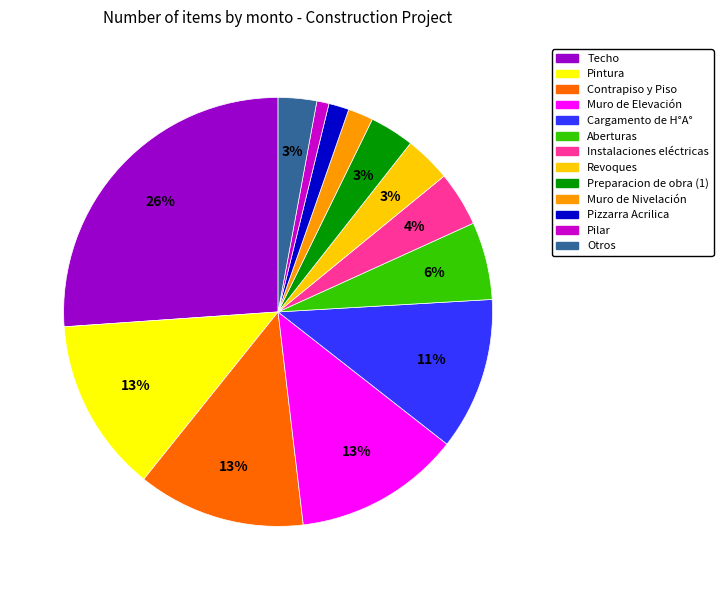

To the nearest percent, what is the average slice percentage?

8%